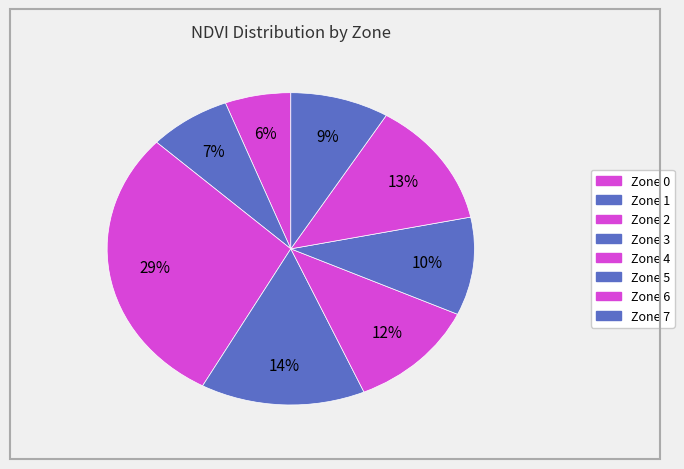

Count the number of slices in the pie.

8